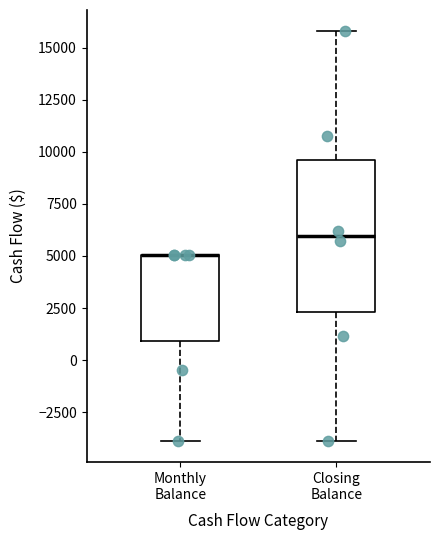

Comparing the boxes themselves (not the whiskers), which one is the tallest?

Closing Balance